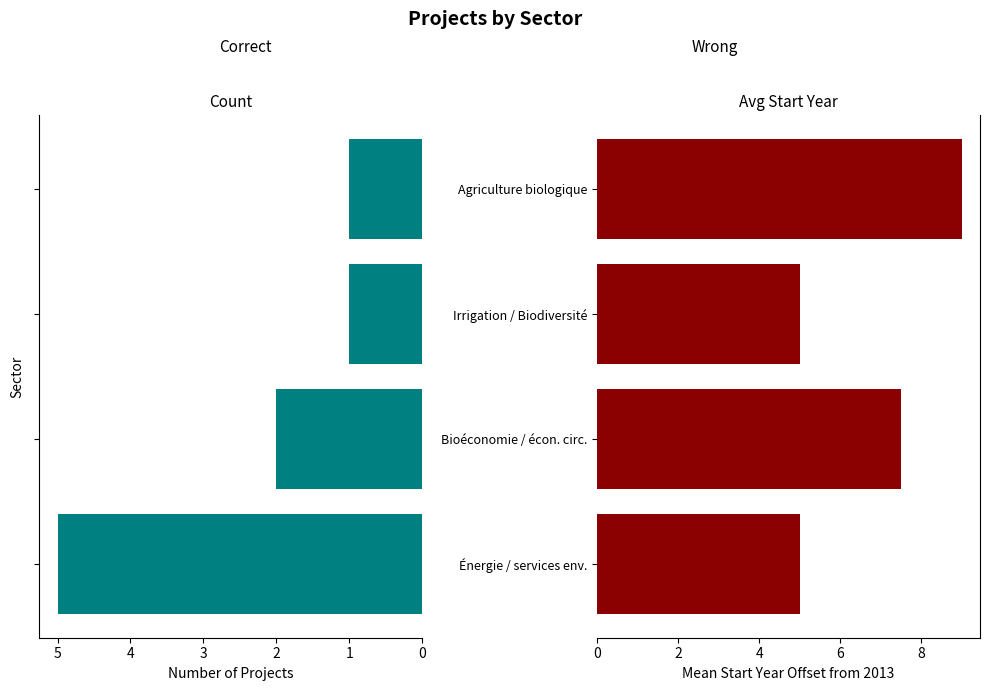

How many data points does each series have?

4